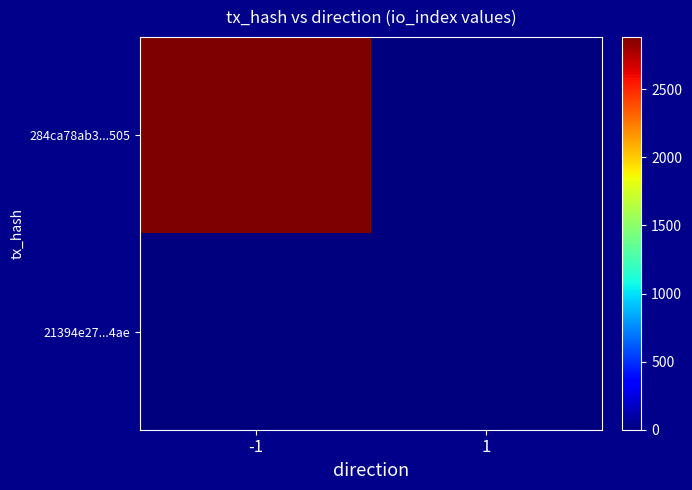

How many data points does each series have?

2